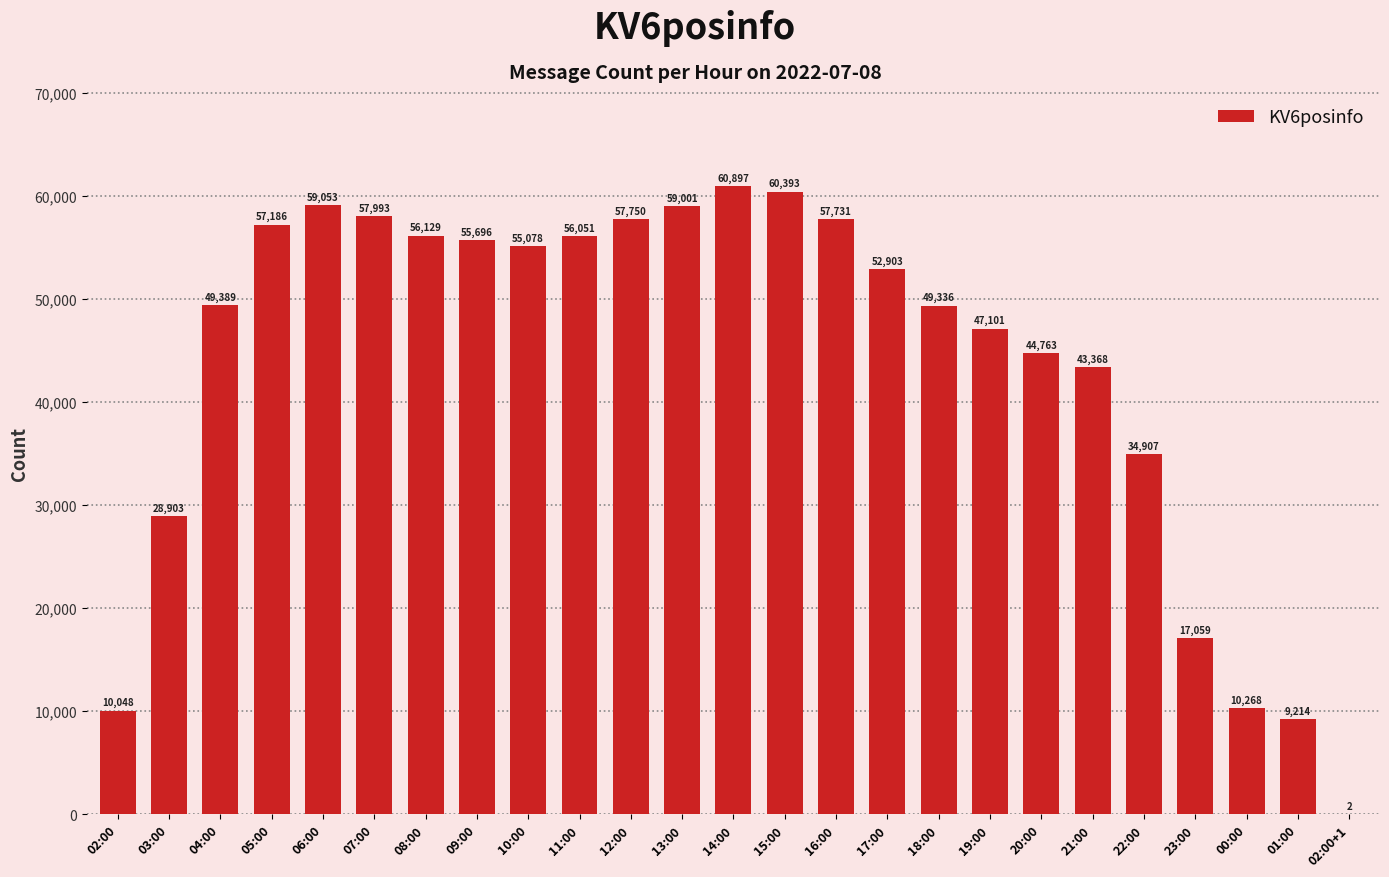

Where does the data first go above 52903?

05:00